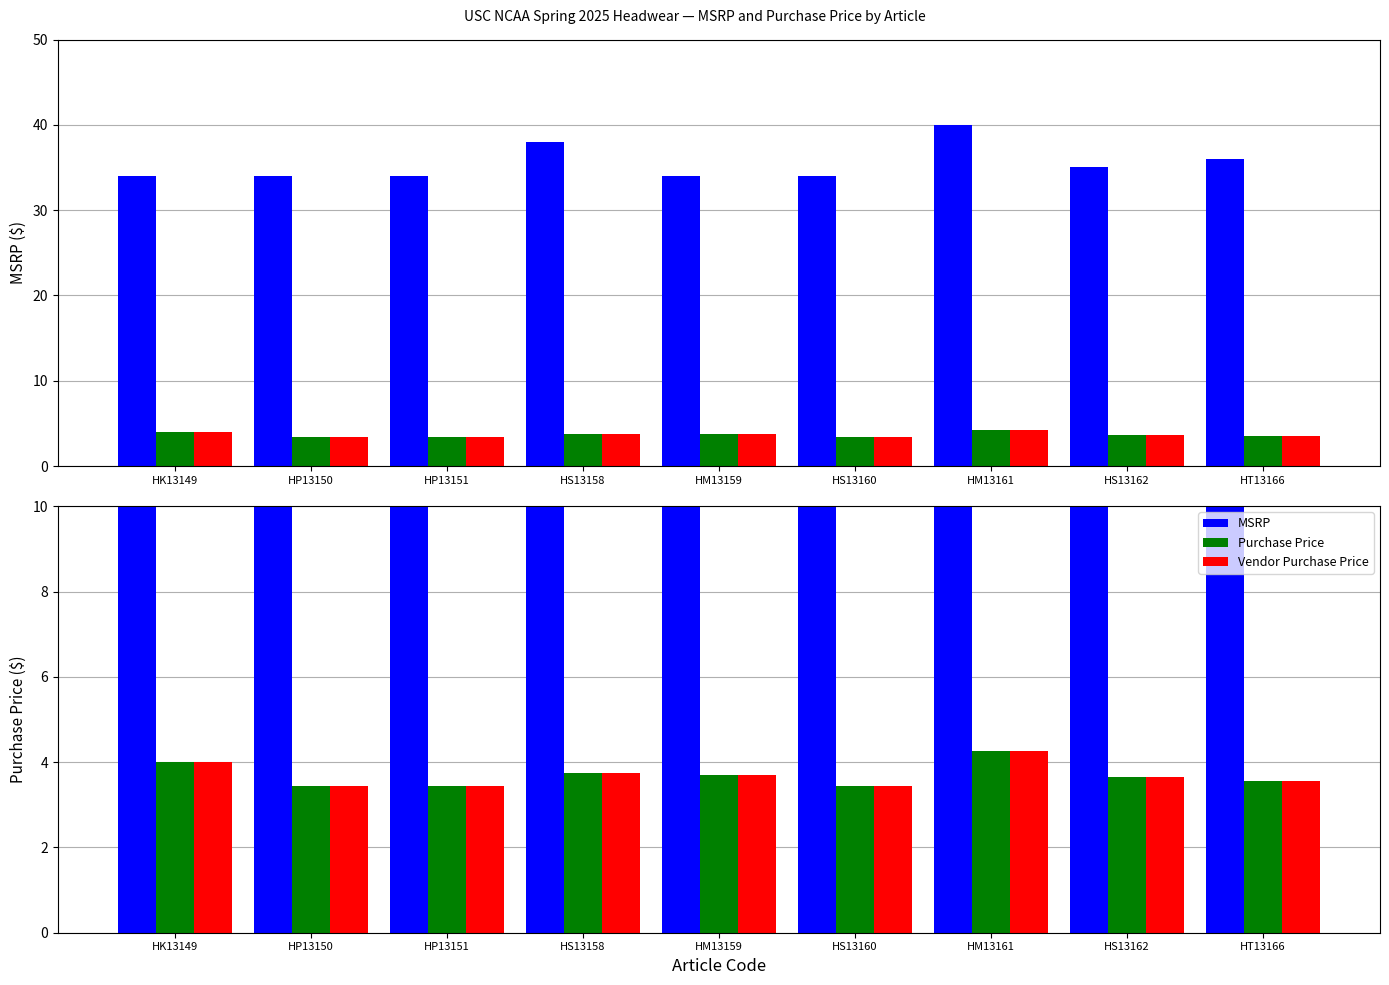

How many MSRP values are between 34 and 36?

7